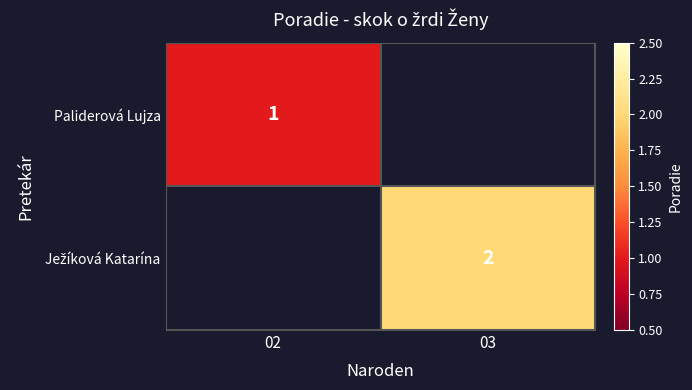

The value of Paliderová Lujza at 02 is 0. True or false?

False